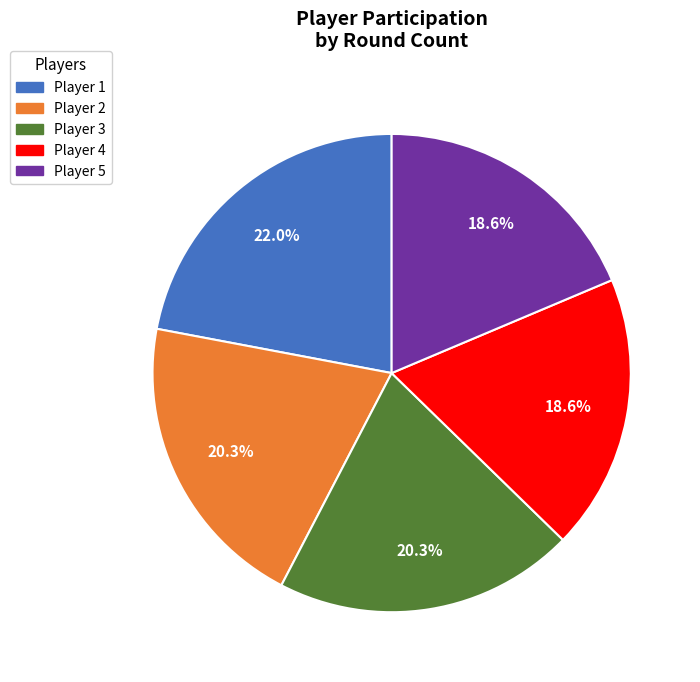

How many segments does this pie chart have?

5